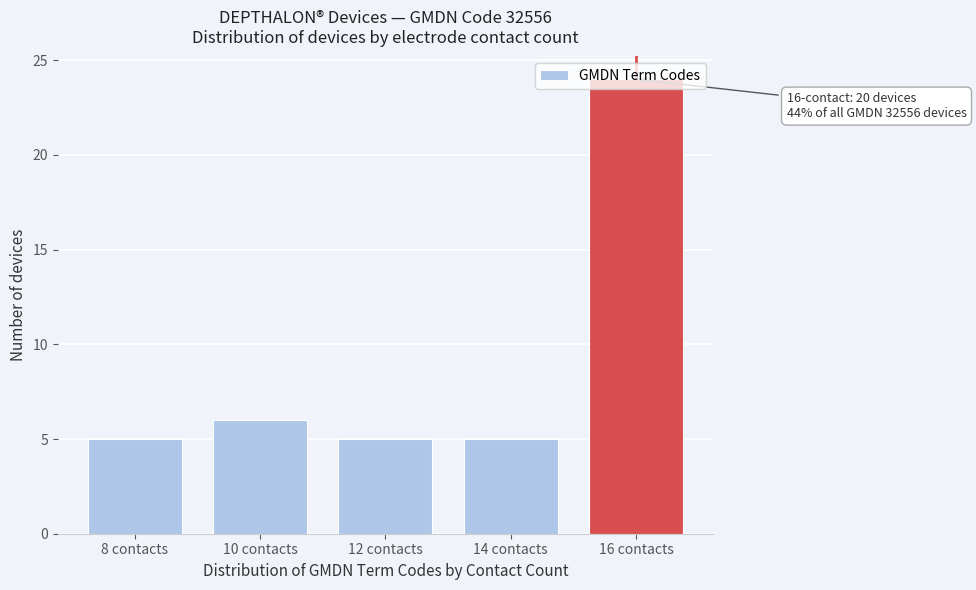

Which has a higher value, 16 contacts or 12 contacts?

16 contacts